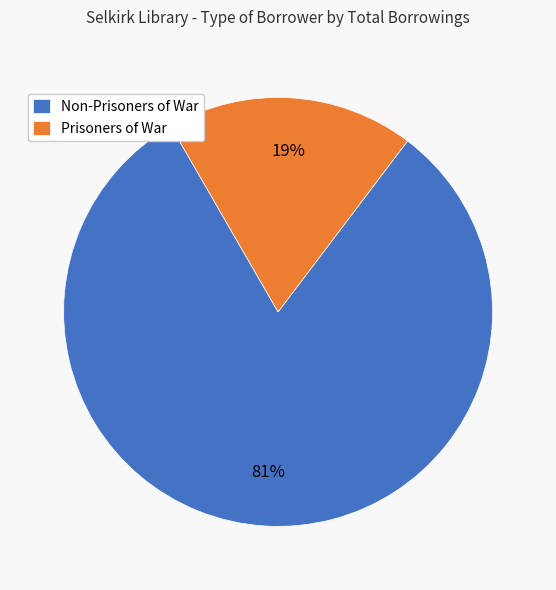

Which has a higher value, Prisoners of War or Non-Prisoners of War?

Non-Prisoners of War